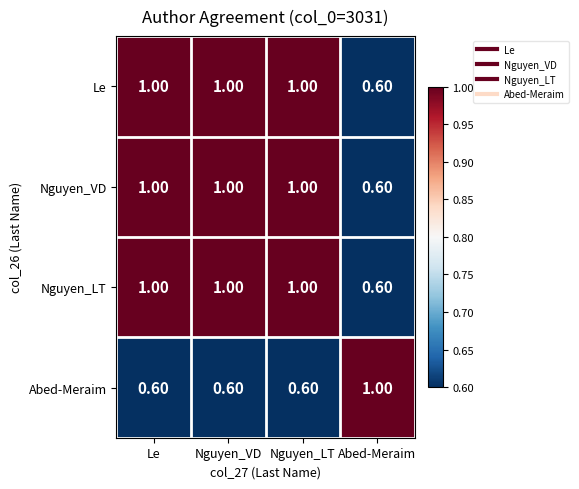

What is the total value across all series at Abed-Meraim?

2.8